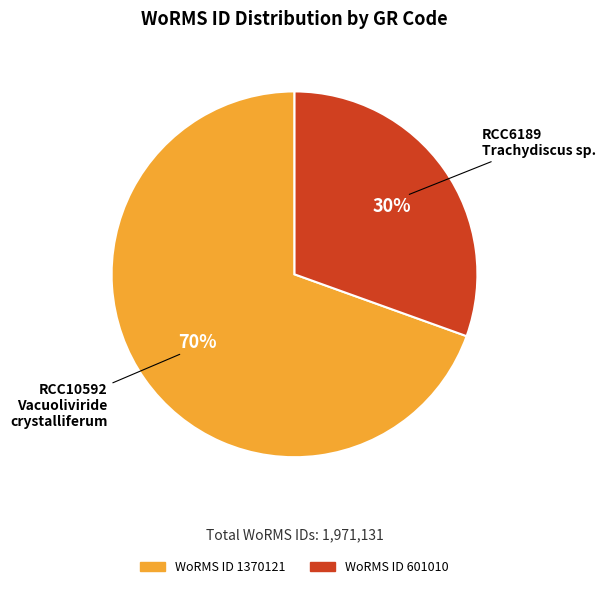

To the nearest percent, what is the average slice percentage?

50%